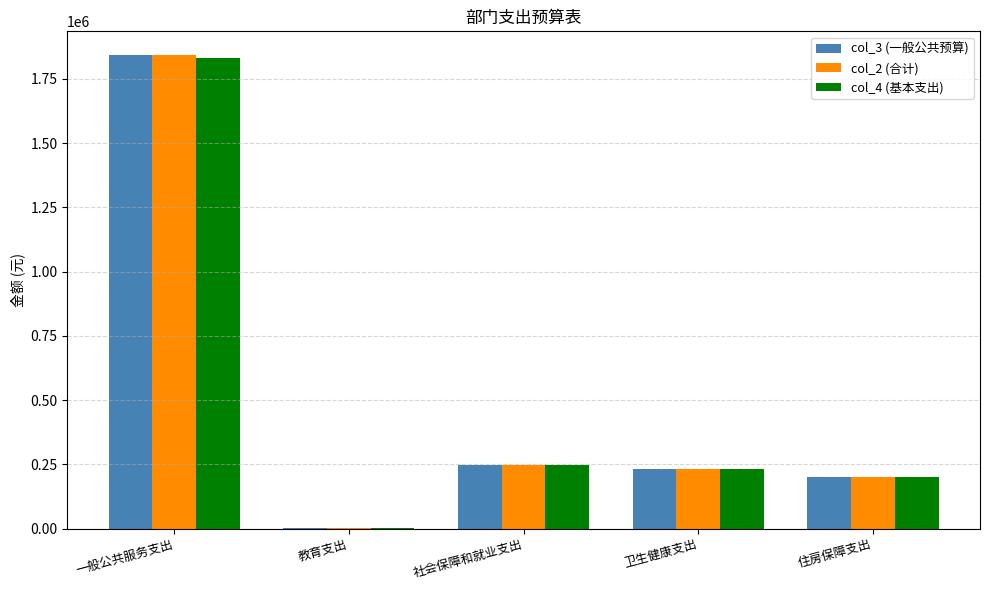

What is the sum of the col_3 (一般公共预算) values at 住房保障支出 and 卫生健康支出?

435751.0